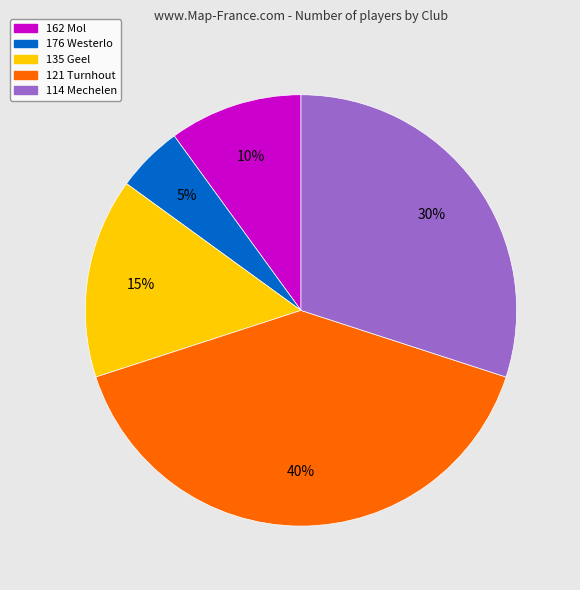

Approximately how many times larger is the value at 176 Westerlo compared to 162 Mol?

0.5